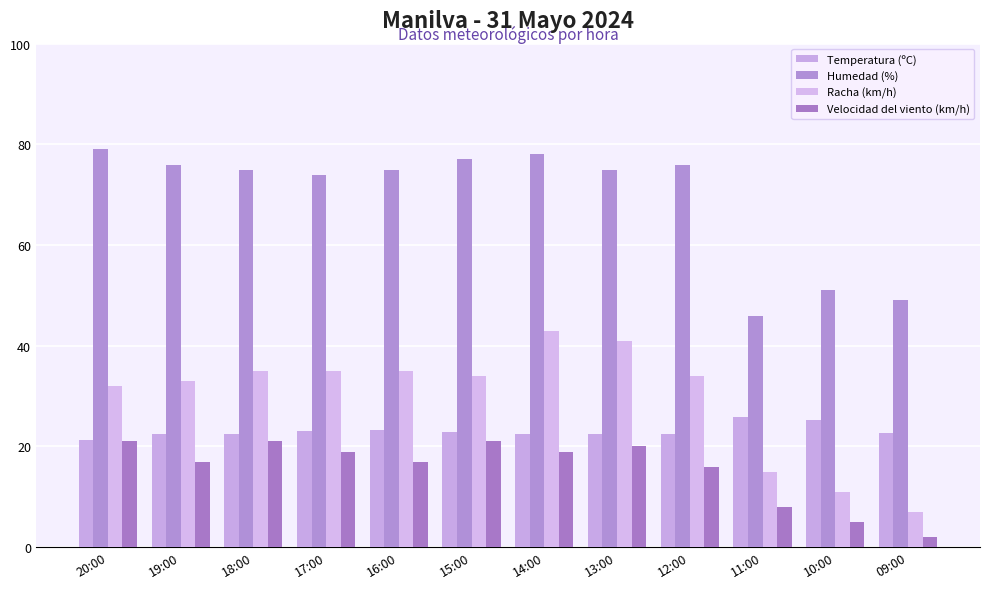

What position from the right is 15:00?

7